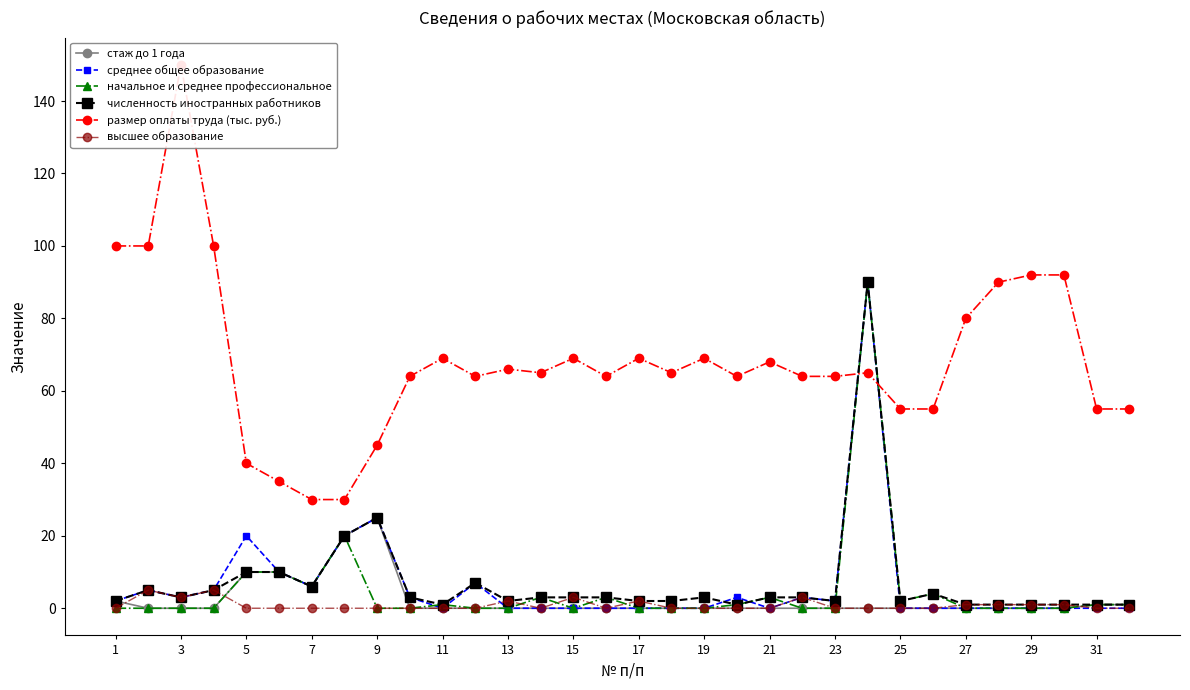

The value of начальное и среднее профессиональное at 23 is 0. True or false?

True